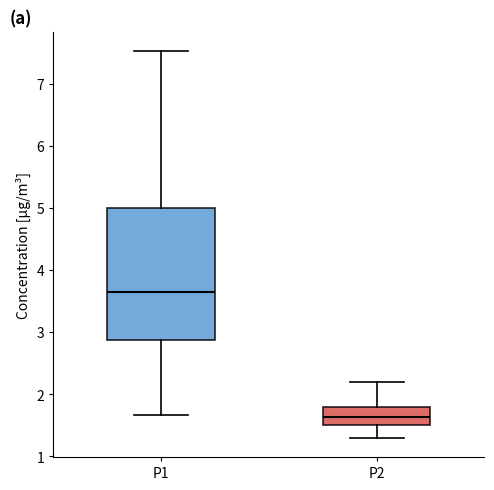

Reading left to right, read every box against the y-axis: the position of its median line, the range the box covers, and the ends of its whiskers. The values are not printed on the chart, so give them approximately, as read against the axis.

P1: median 3.7, box 2.9 to 5.0, whiskers 1.7 to 7.5
P2: median 1.6, box 1.5 to 1.8, whiskers 1.3 to 2.2